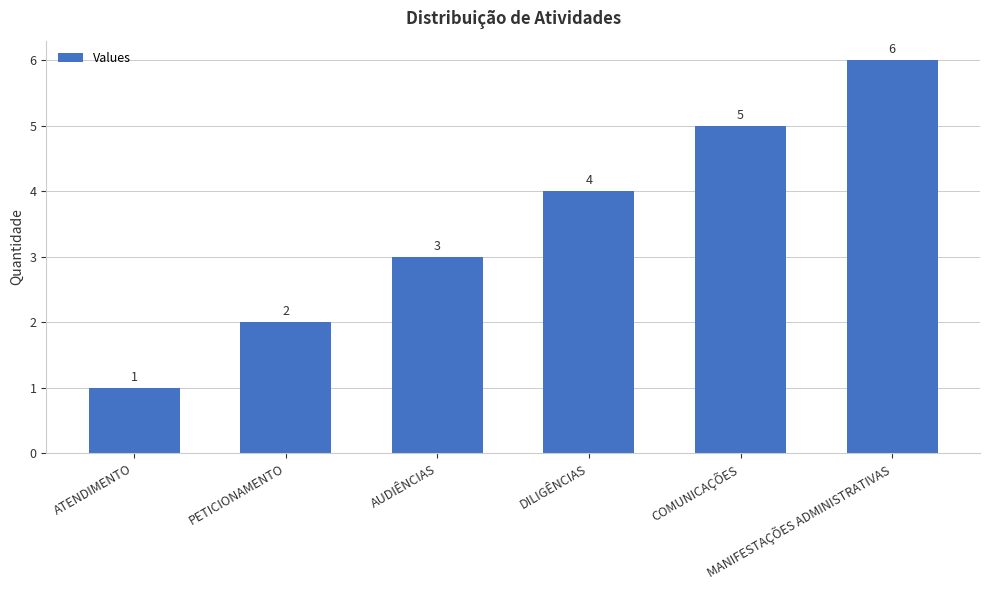

Which label corresponds to the largest value in the chart?

MANIFESTAÇÕES ADMINISTRATIVAS